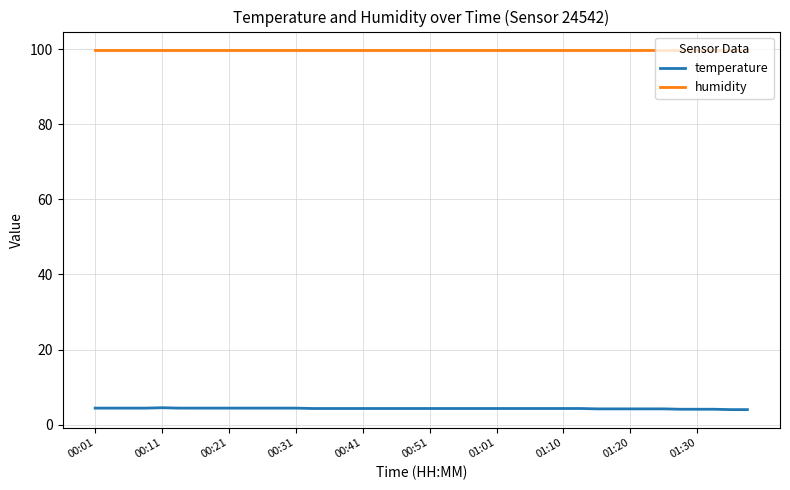

List the series in order of their peak value, highest first.

humidity, temperature